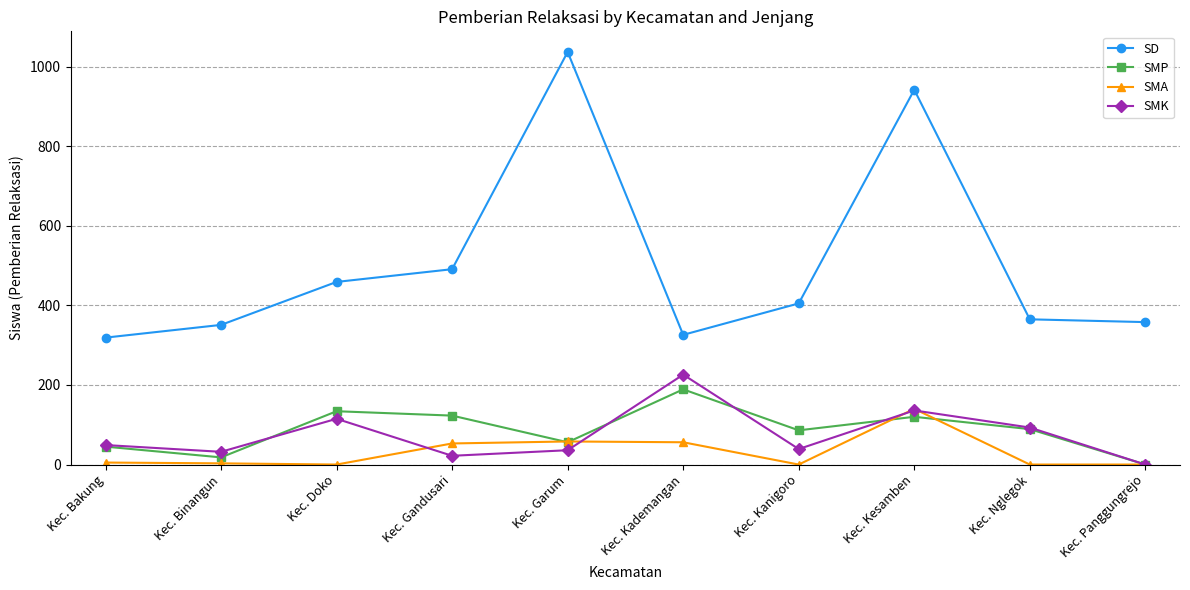

List the series in order of their peak value, lowest first.

SMA, SMP, SMK, SD